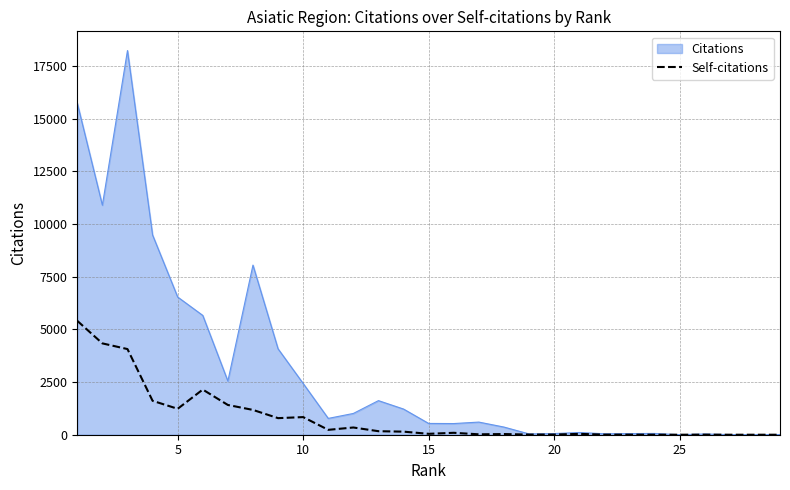

What is the highest value of the Citations series?

18242